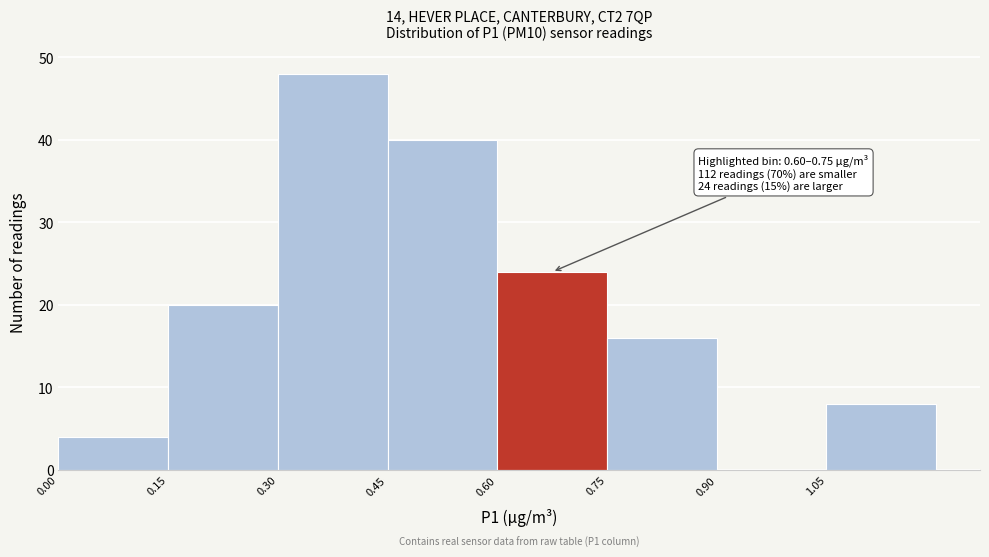

Which range on the x-axis has the tallest bar?

0.30 to 0.45